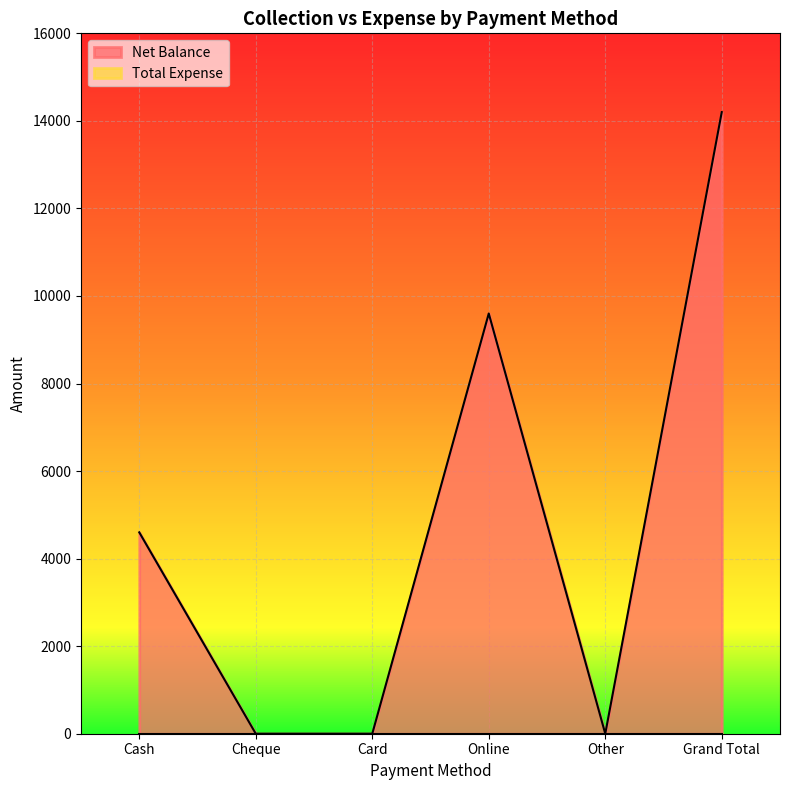

What is the difference between the maximum and minimum values?

14200